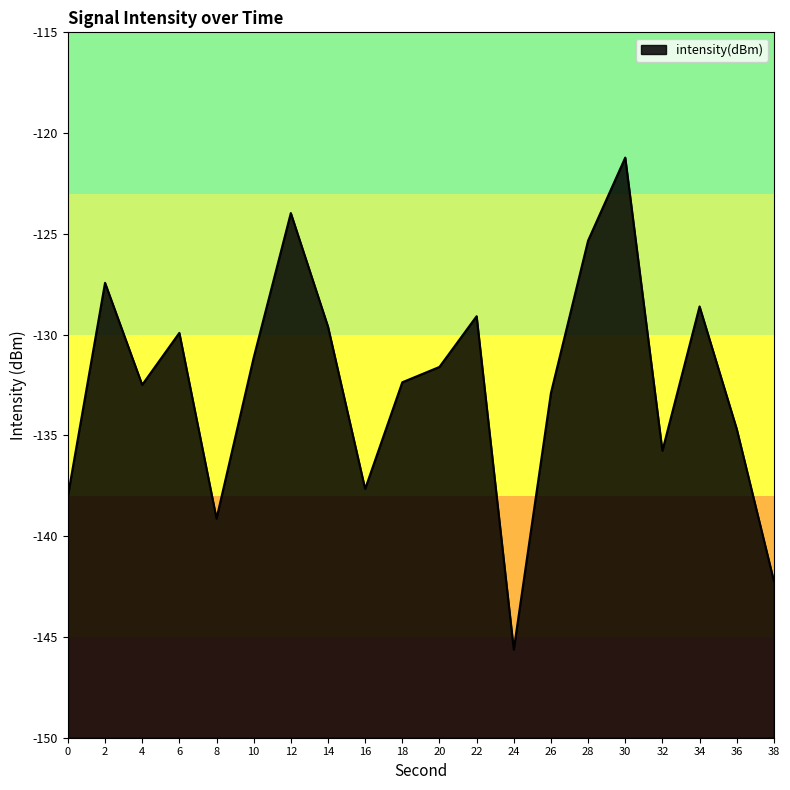

Where is the data nearest to the value -133?

26